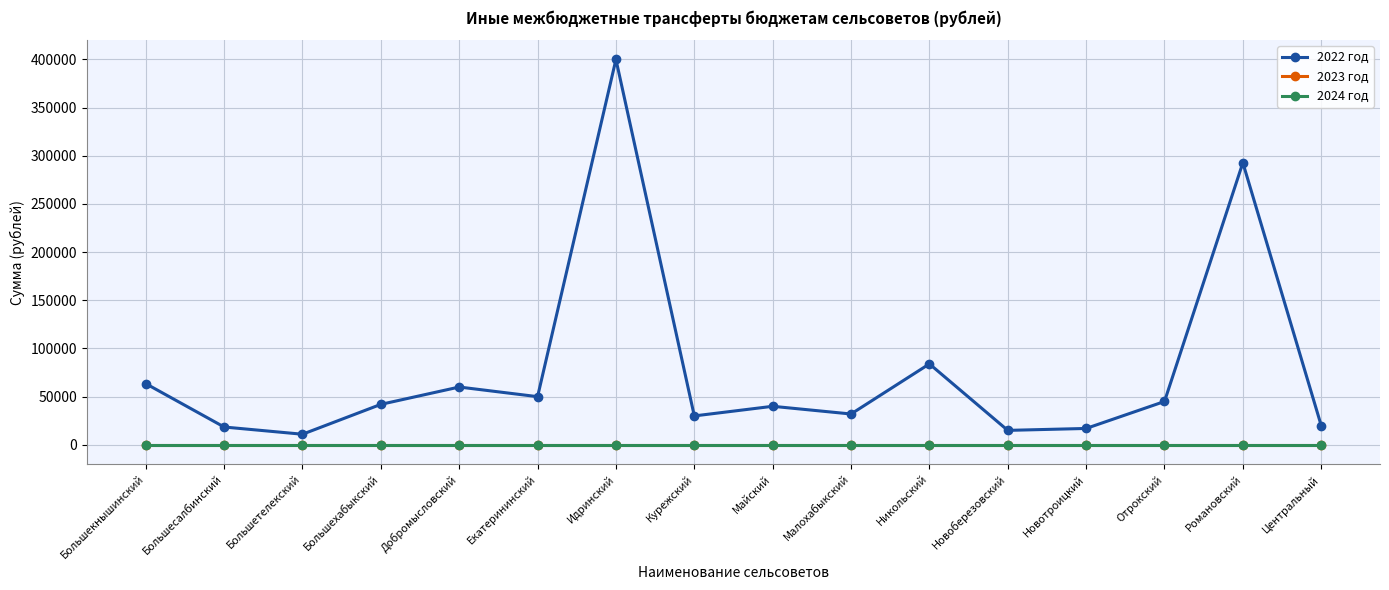

In 2022 год, how many points are higher than both neighbors (excluding endpoints)?

5